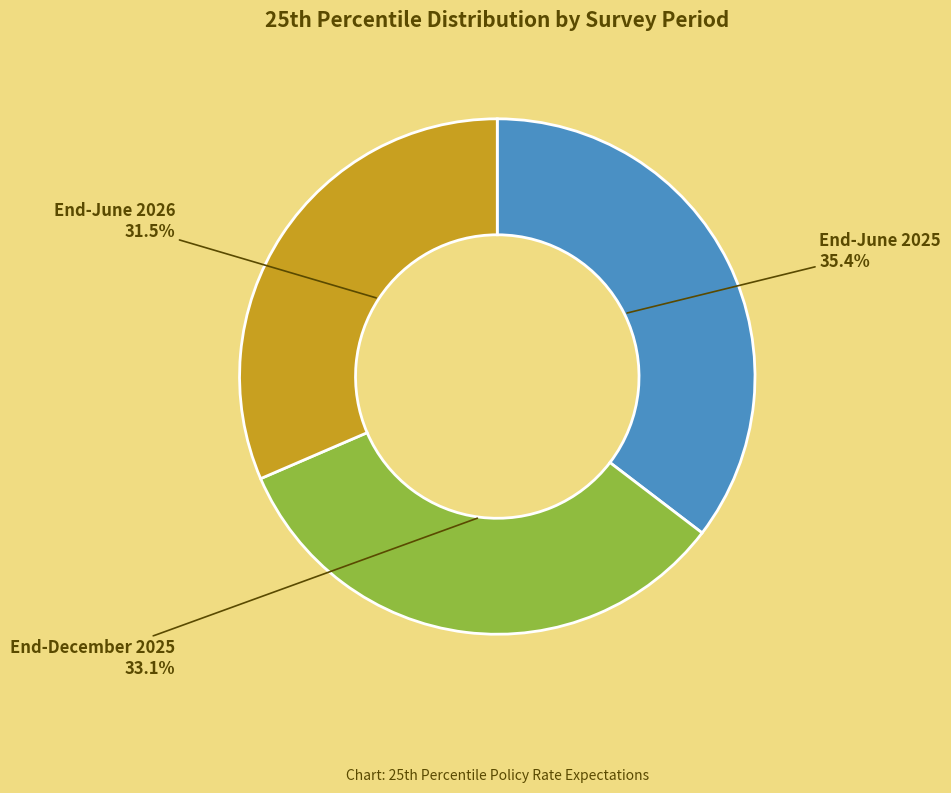

Is there a majority slice in this chart?

No